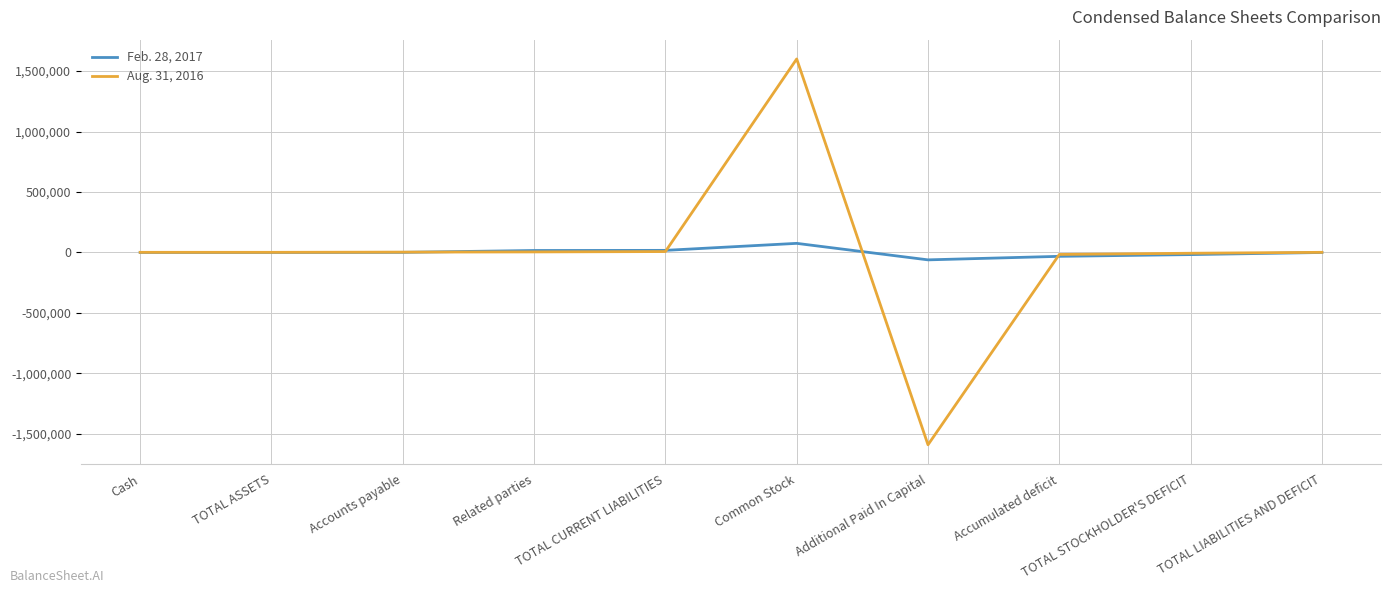

Which series has the largest range (max minus min)?

Aug. 31, 2016